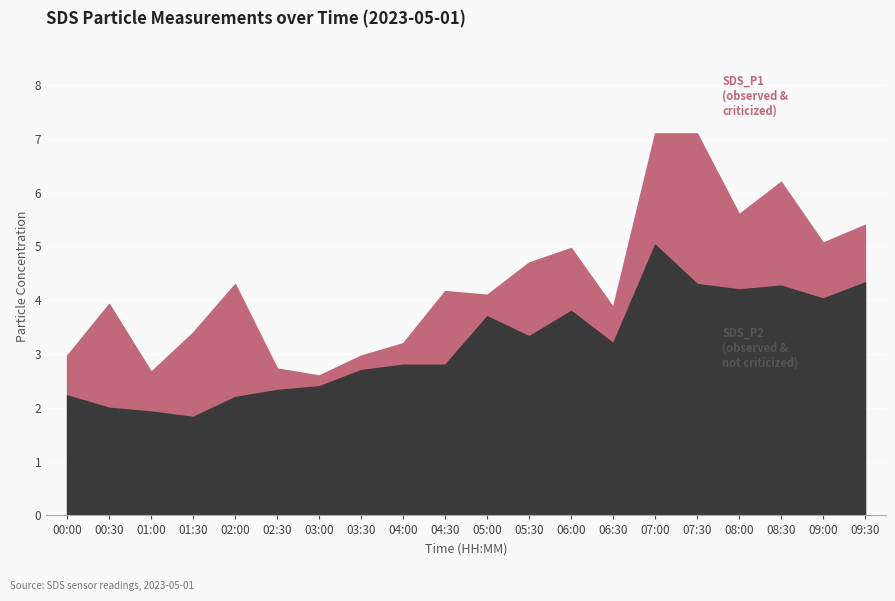

The SDS_P1 series shows 1.1 at 01:30. True or false?

False